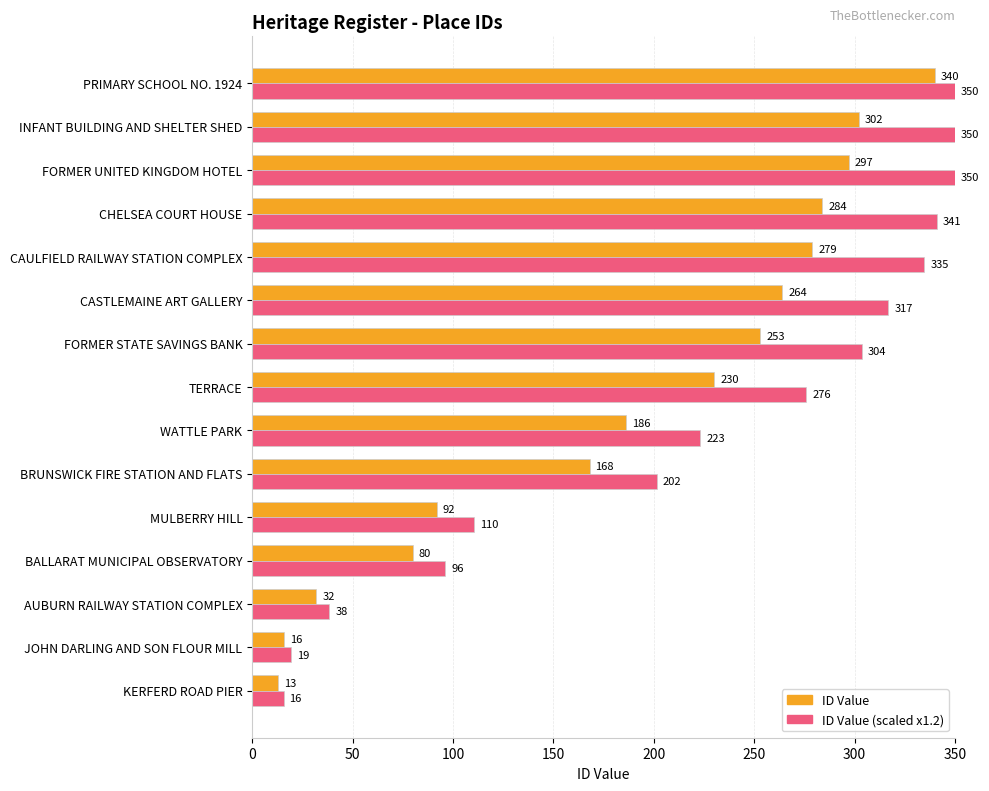

What is the spread (max minus min) of values at INFANT BUILDING AND SHELTER SHED?

48.0